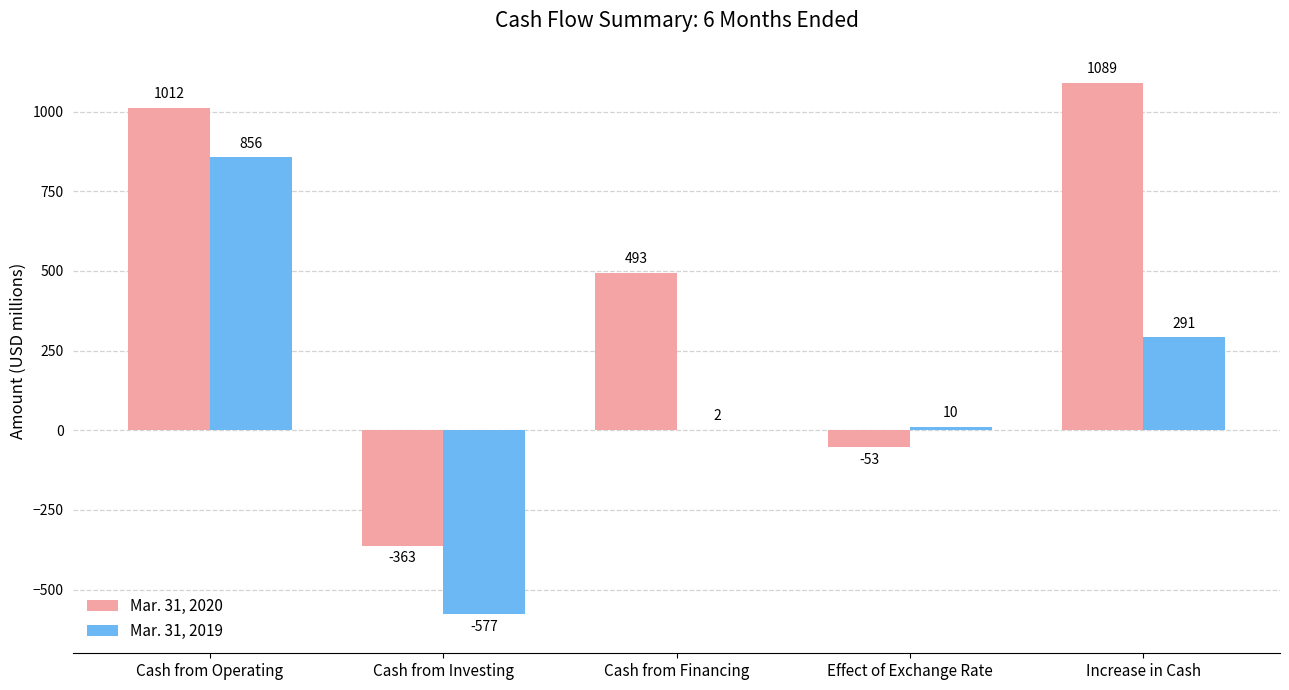

What is the total value across all series at Increase in Cash?

1380